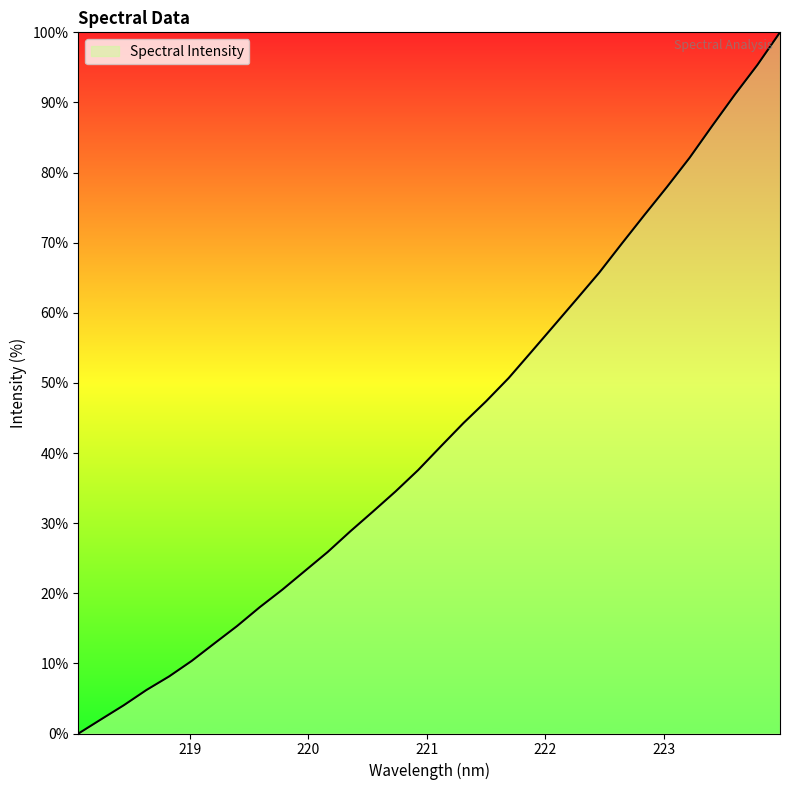

What is the greatest value displayed?

100.0